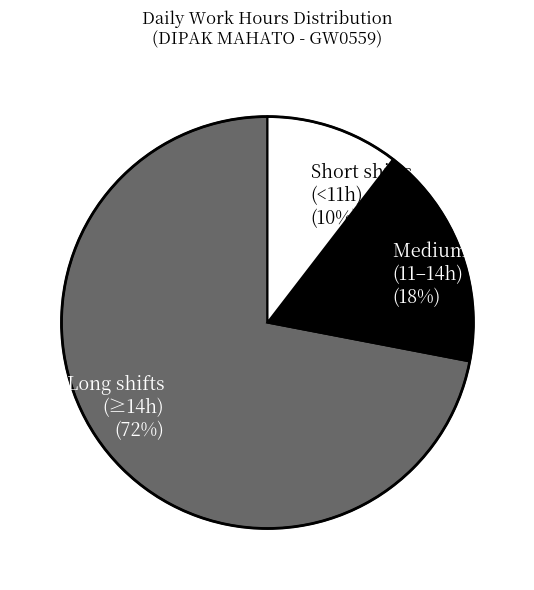

Does any single category account for the majority?

Yes